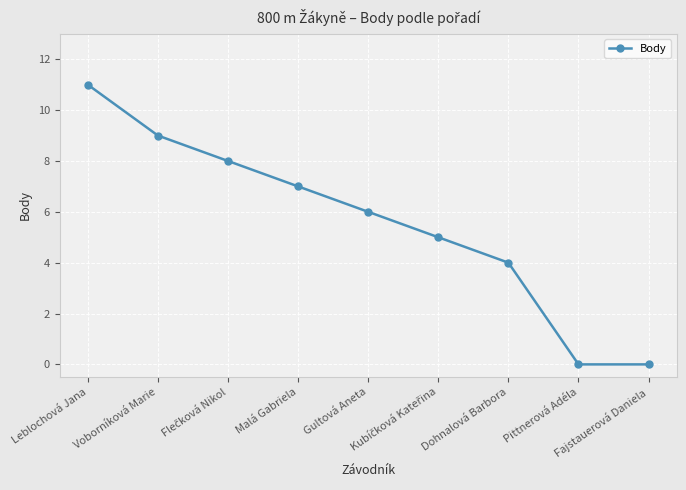

What is the label of the 1st point from the left?

Leblochová Jana